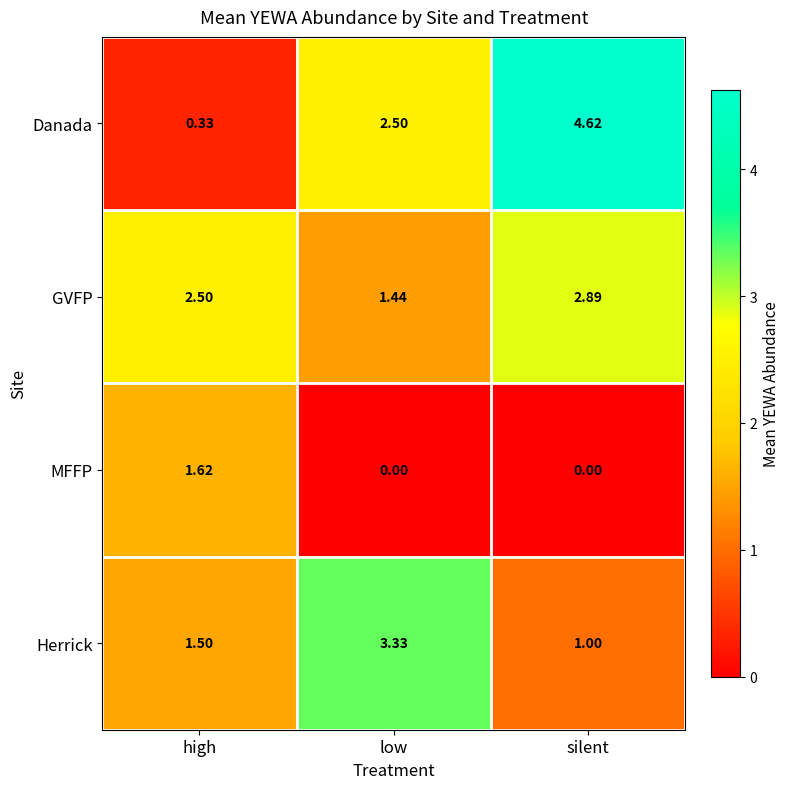

Where is Danada nearest to the value 2?

low